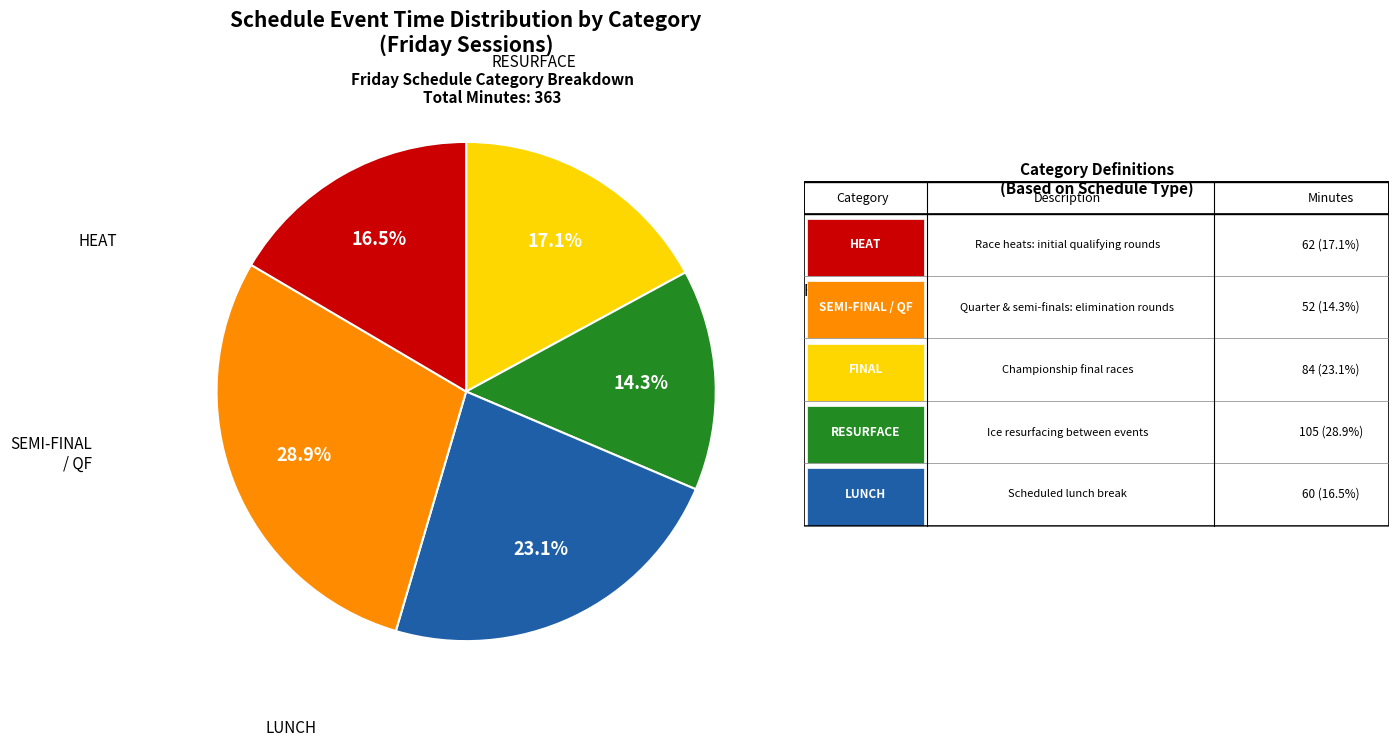

How many slices are in this pie chart?

5